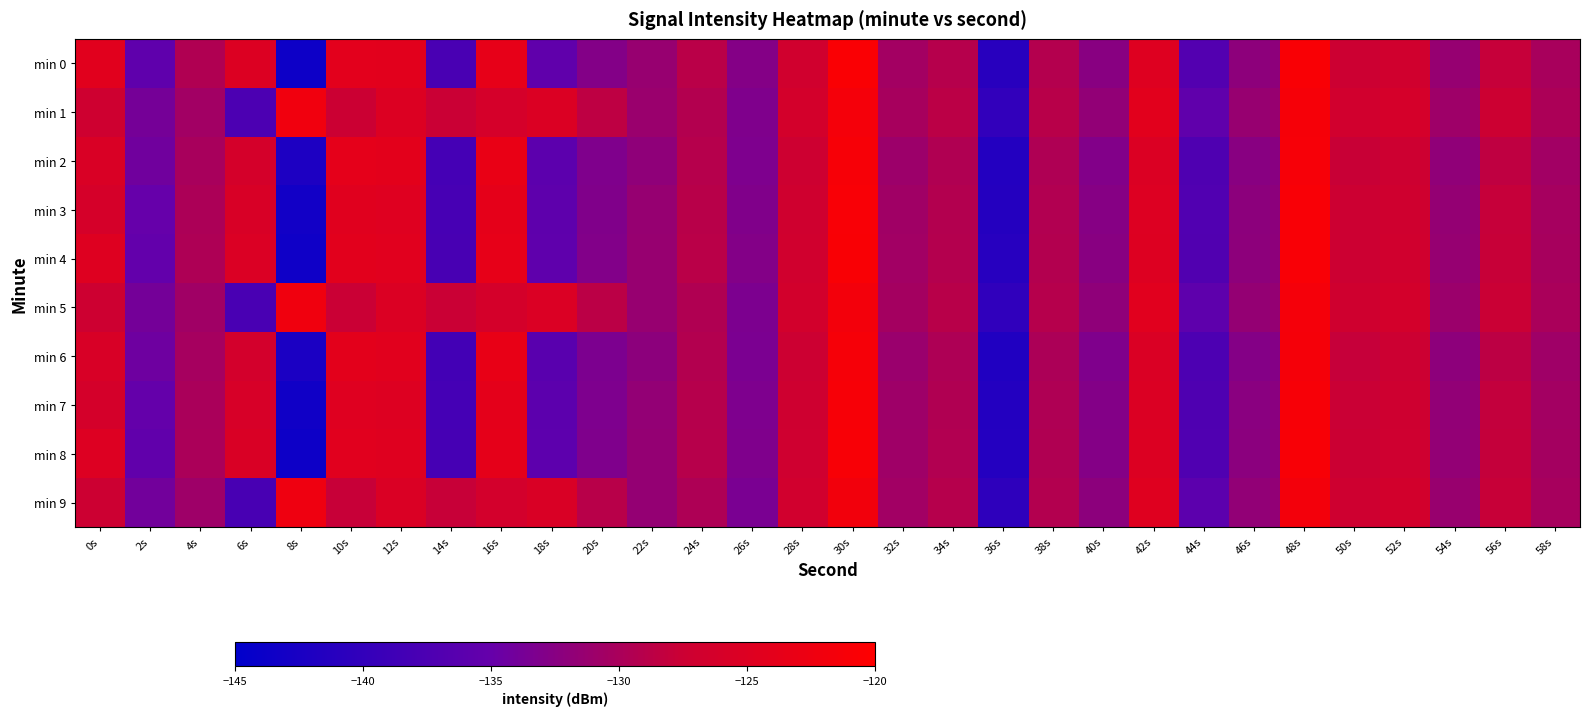

What is the spread (max minus min) of values at 36s?

1.6